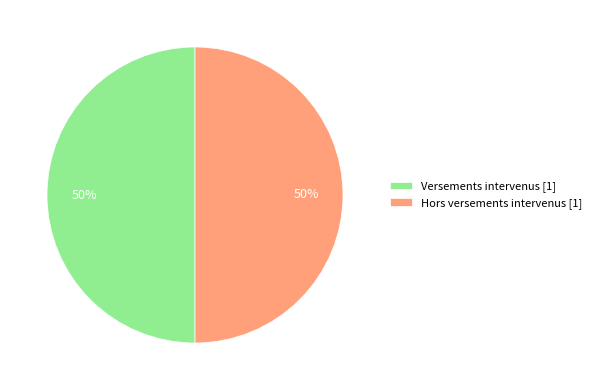

How many slices are in this pie chart?

2